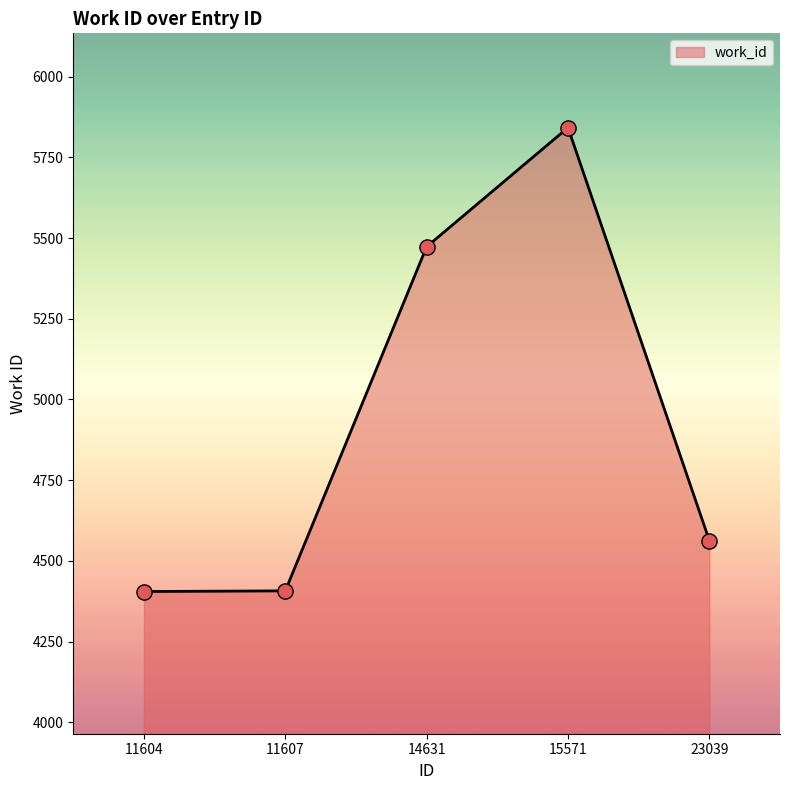

Approximately how many times larger is the value at 14631 compared to 23039?

1.2